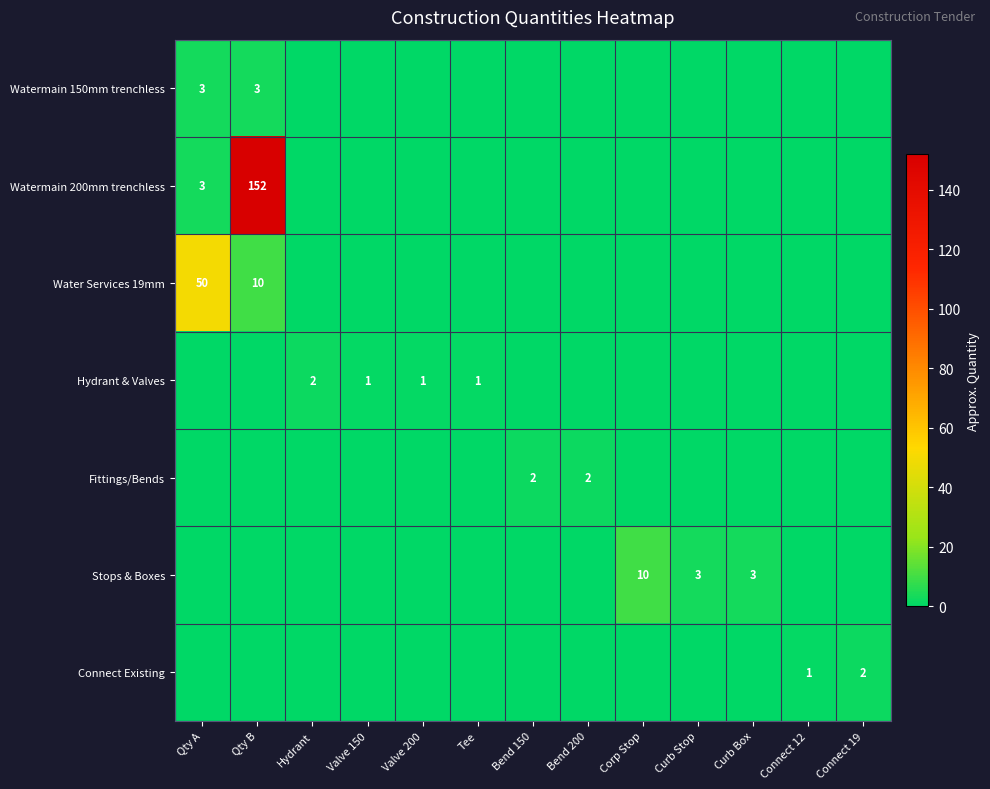

The value of Stops & Boxes at Curb Box is 4. True or false?

False